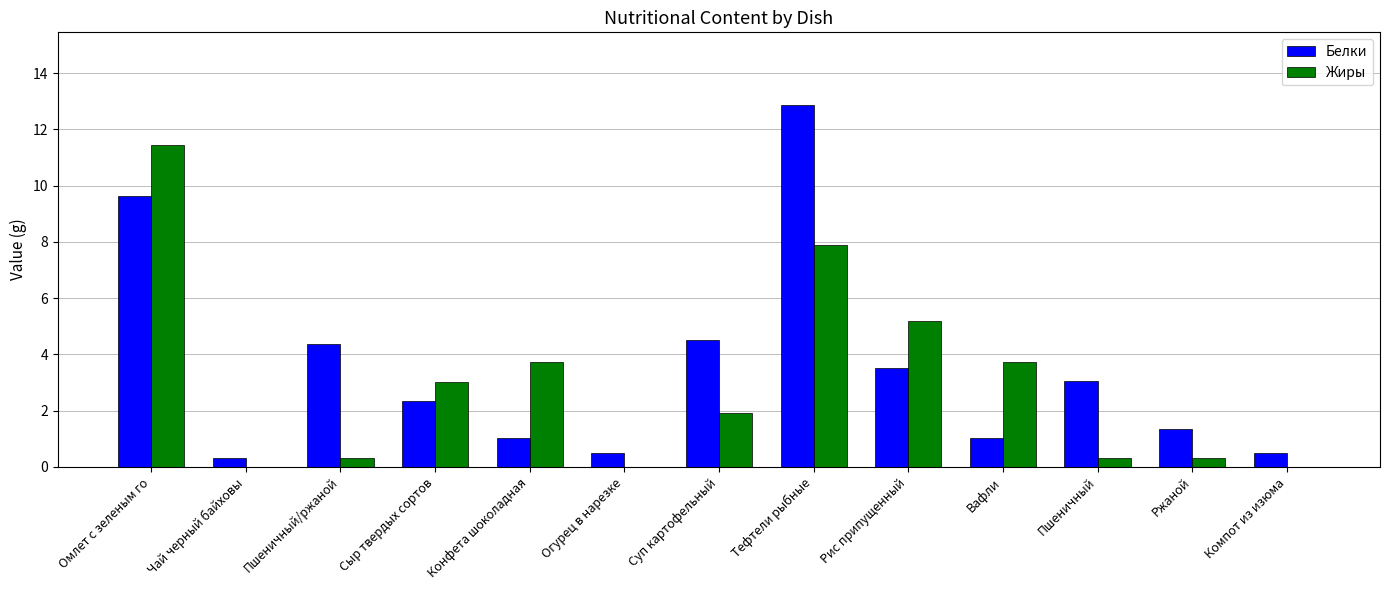

Which category has the highest value across all series?

Тефтели рыбные